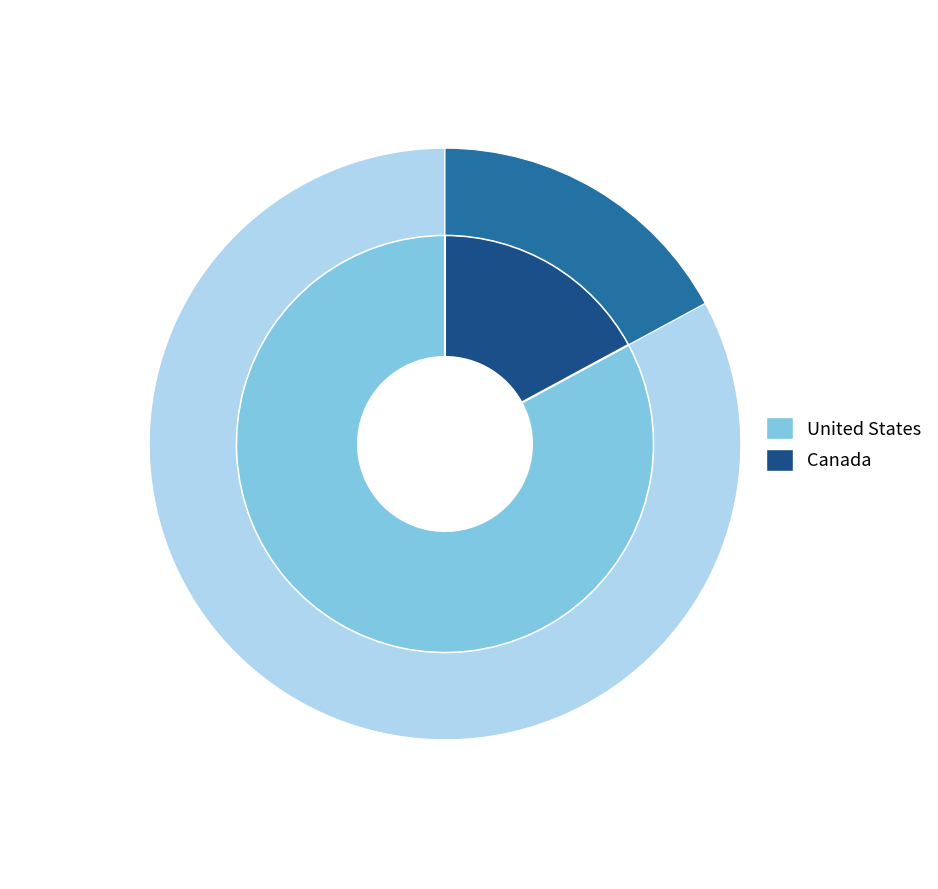

Does Canada account for over 50% of the chart?

No